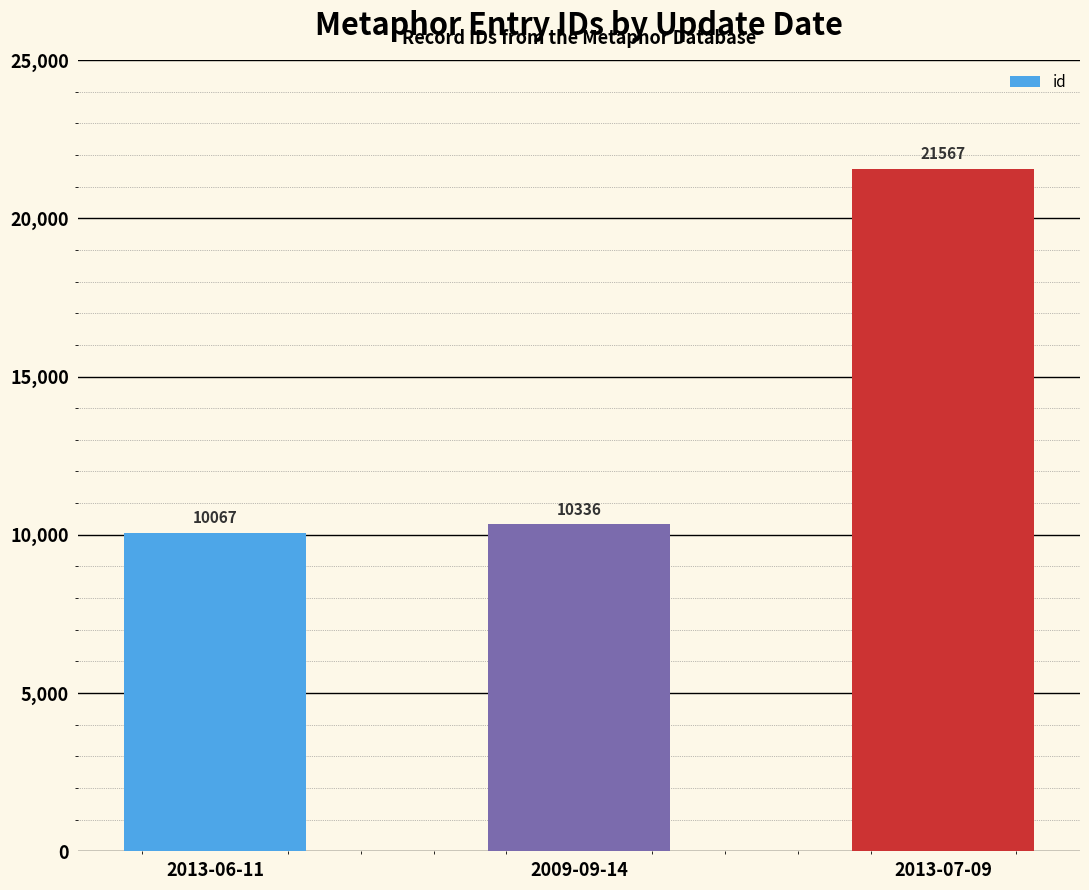

What is the sum of all values?

41970